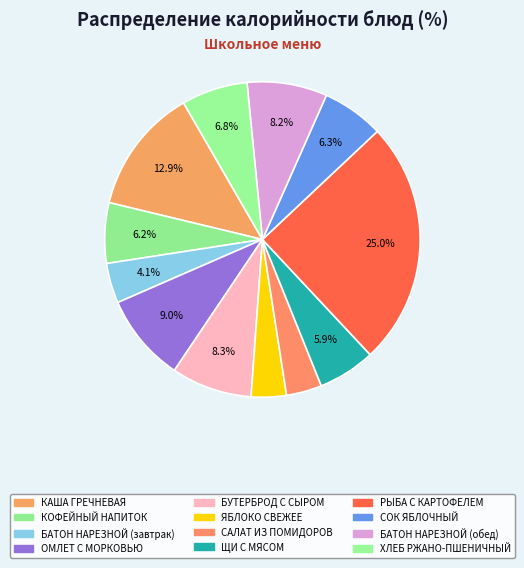

Is the sum of ХЛЕБ РЖАНО-ПШЕНИЧНЫЙ and САЛАТ ИЗ ПОМИДОРОВ greater than half?

No